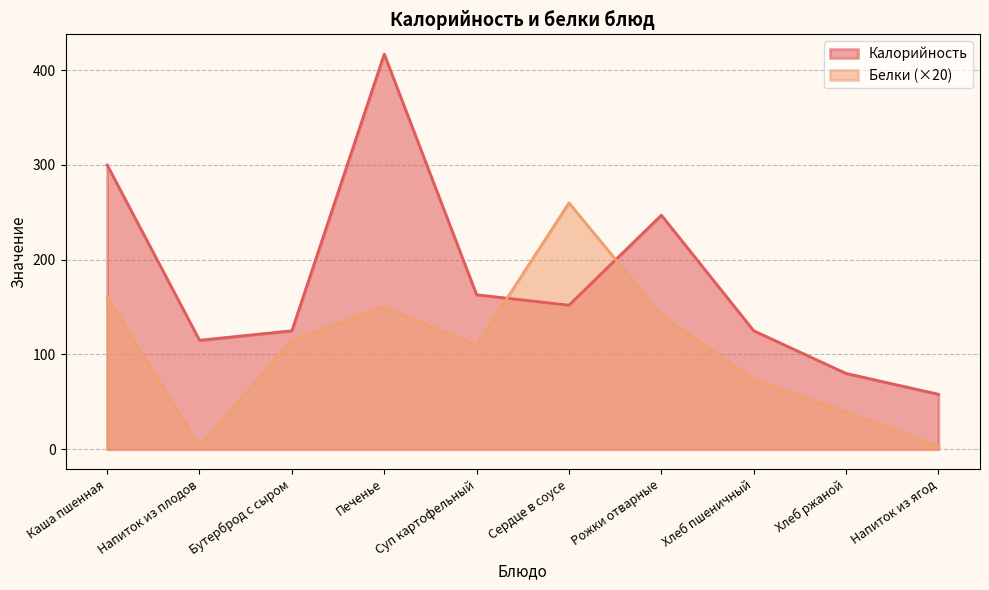

Rank the series by their maximum value, from highest to lowest.

Калорийность, Белки (×20)